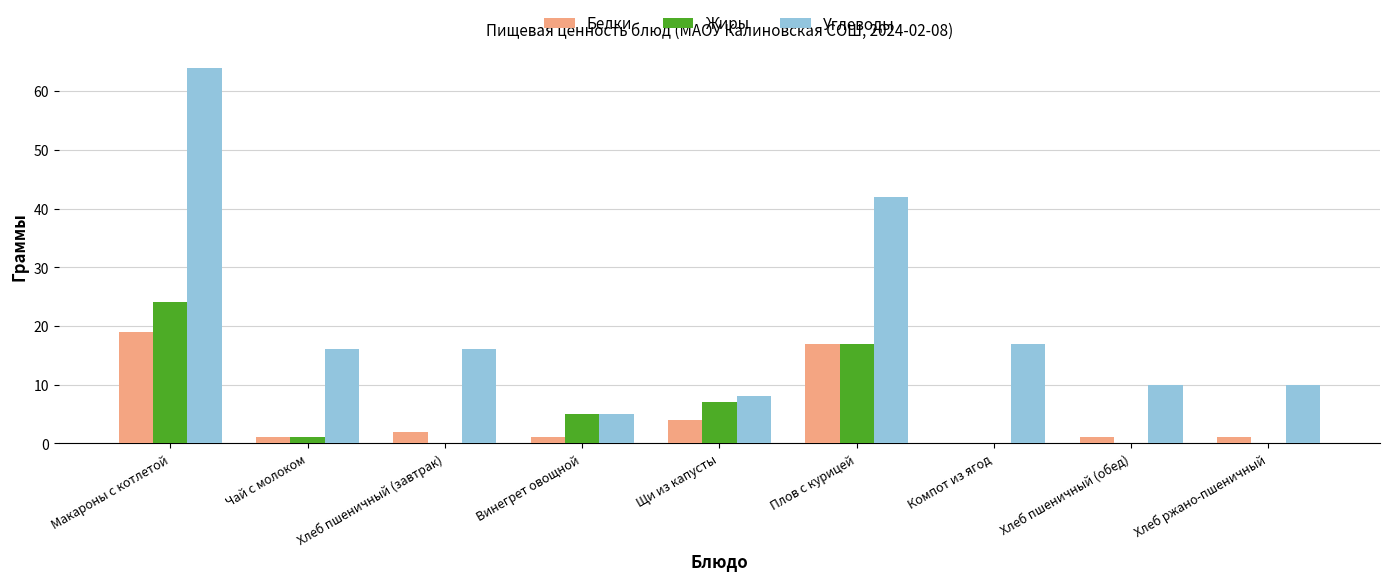

What is the highest value of the Углеводы series?

64